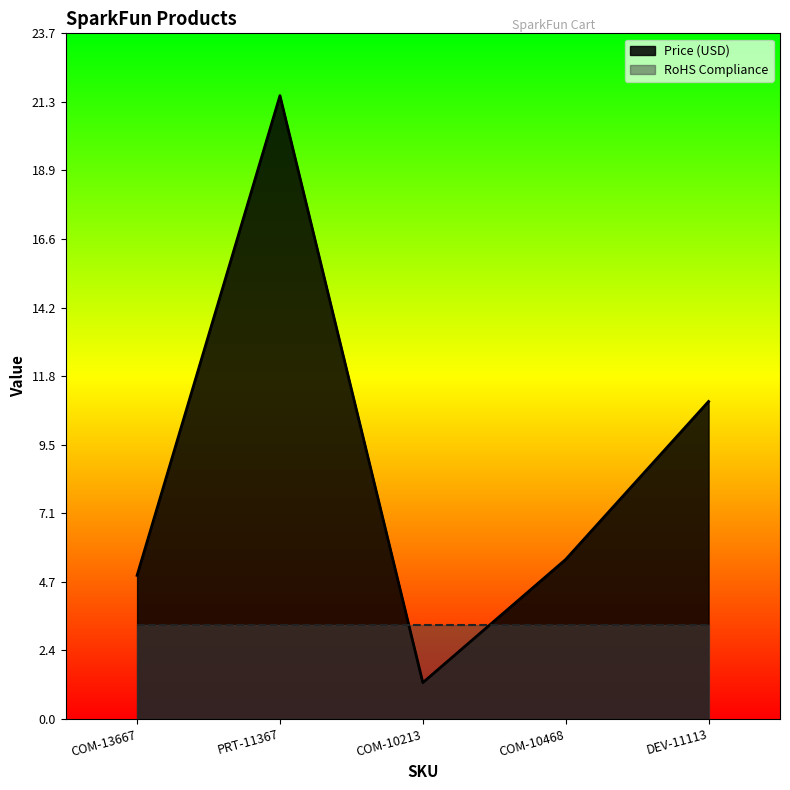

What is the smallest value displayed?

1.2